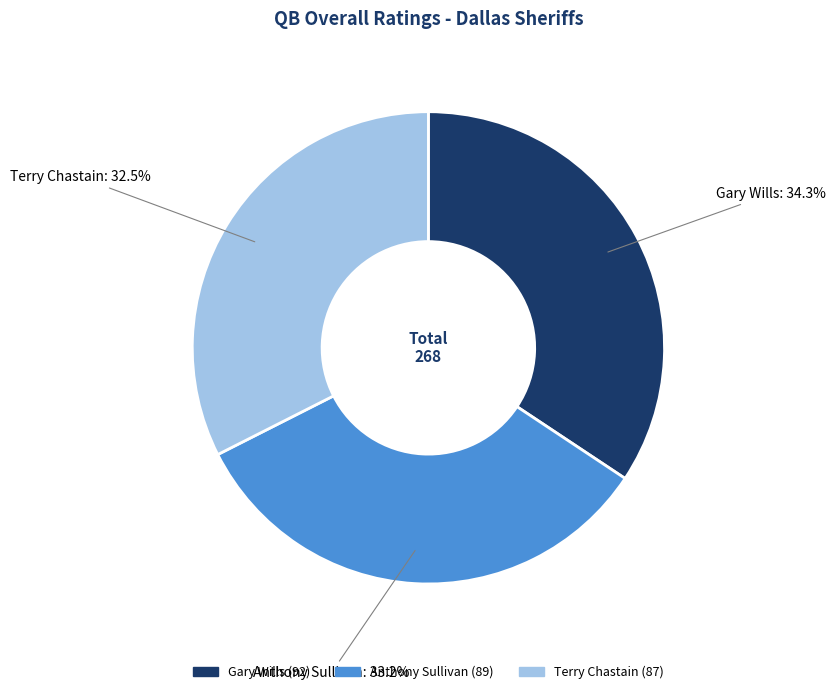

To the nearest percent, what is the average slice percentage?

33%